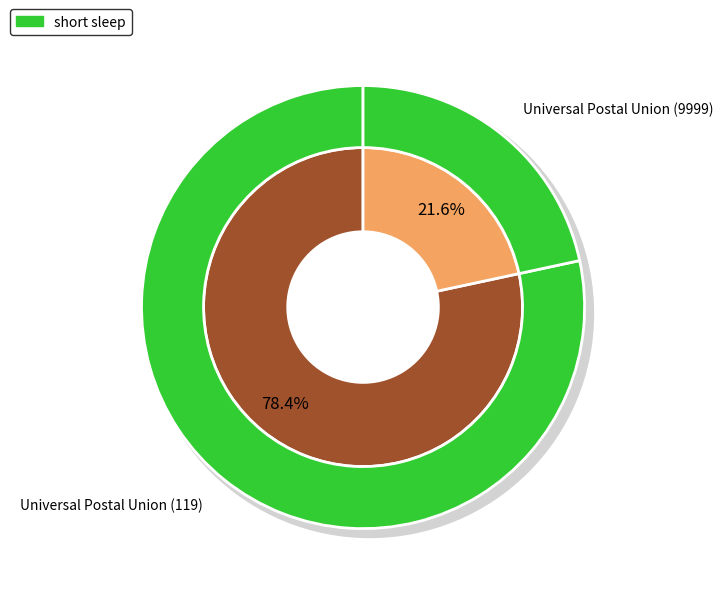

What is the change in value from Universal Postal Union (119) to Universal Postal Union (9999)?

-236